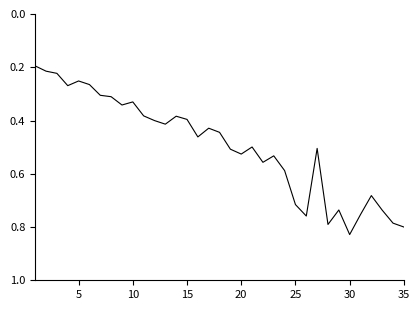

True or false: there are more than 2 points higher than both neighbors.

True